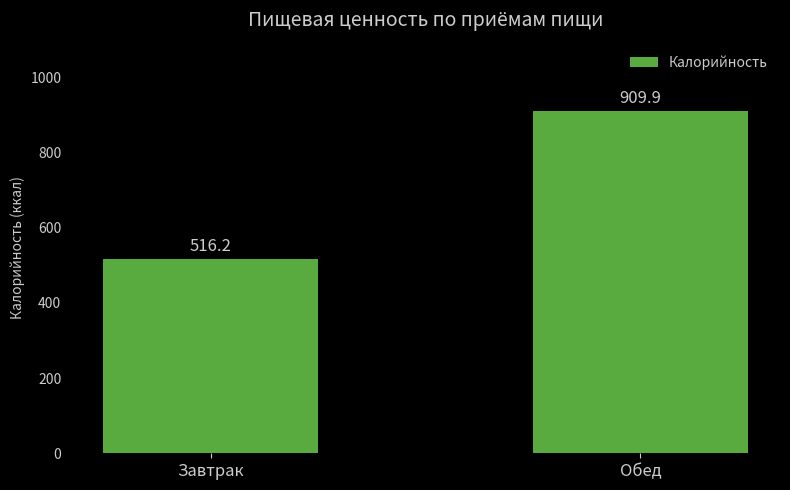

At which category does the chart reach its peak across all series?

Обед